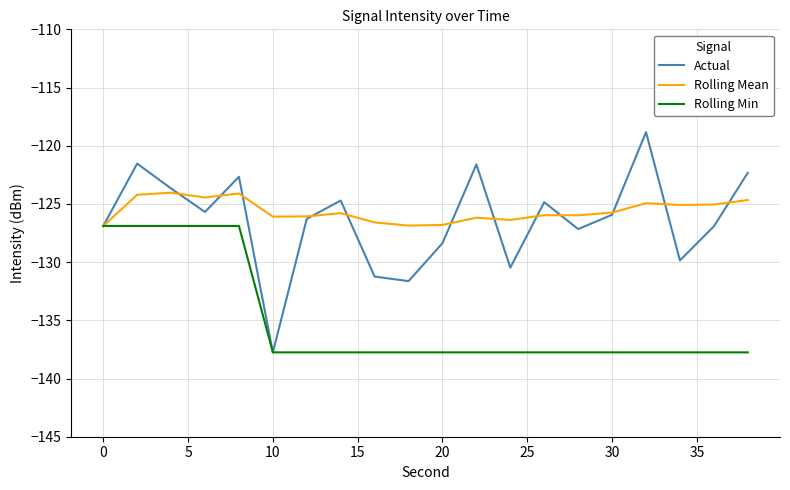

List the series in order of their peak value, highest first.

Actual, Rolling Mean, Rolling Min